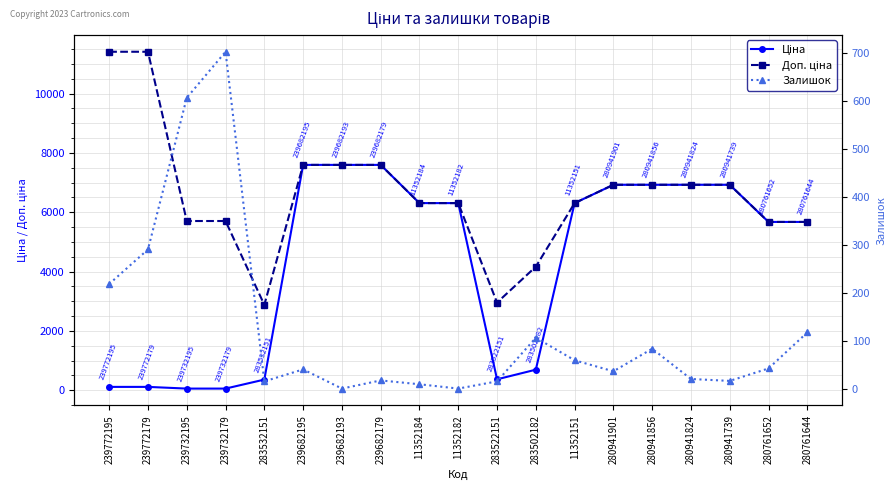

What is the total value across all series at 239682195?

15233.1